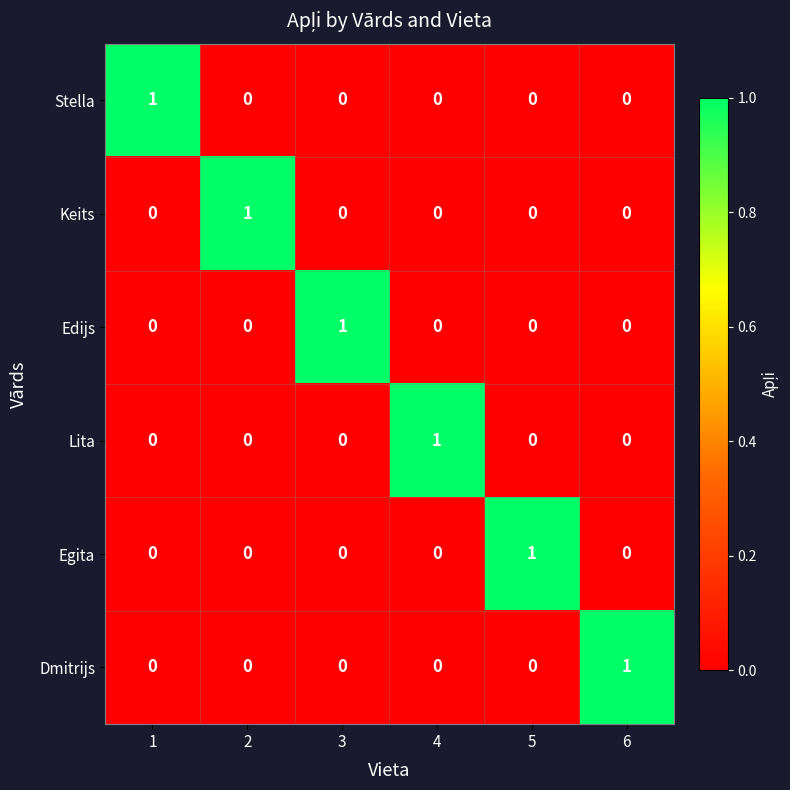

How many Egita values are between 0 and 1?

6